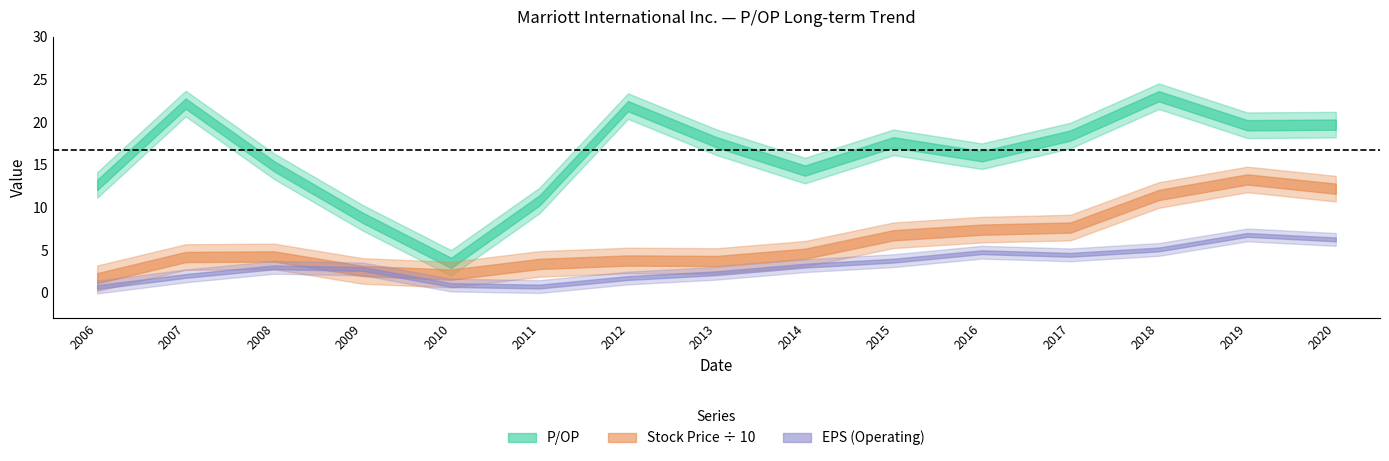

The value of Stock Price at 2009-02-12 is 26.5. True or false?

False